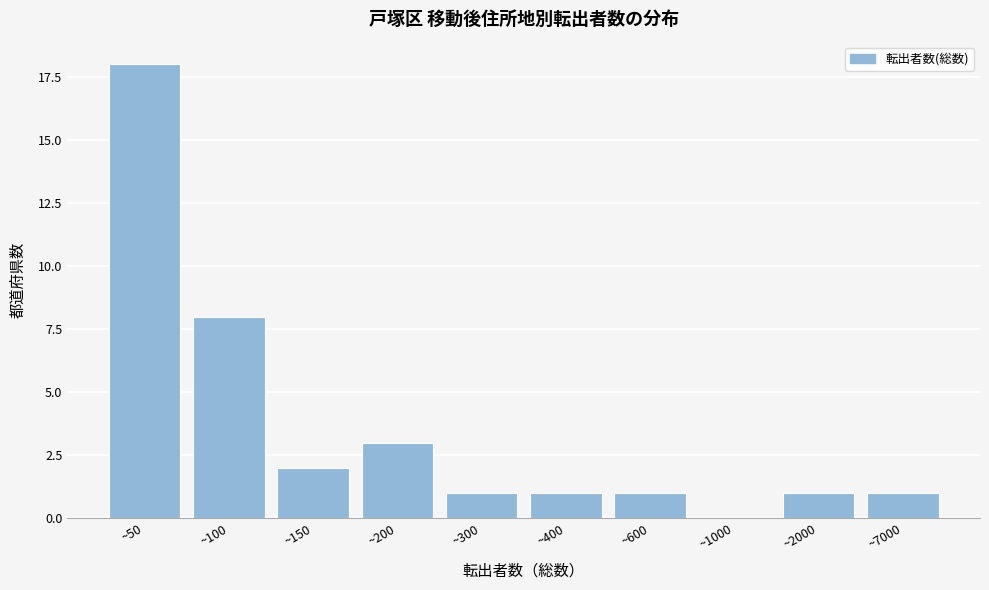

Reading left to right, extract all data points from this chart.

~50=18	~100=8	~150=2	~200=3	~300=1	~400=1	~600=1	~1000=0	~2000=1	~7000=1